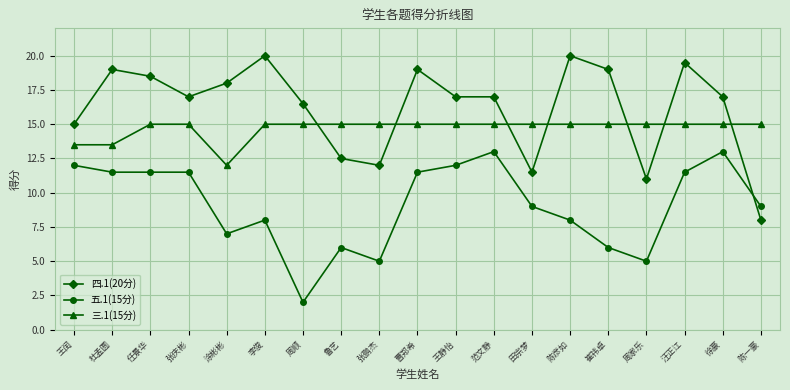

At which label is 五.1(15分) closest to 7?

涂彬彬